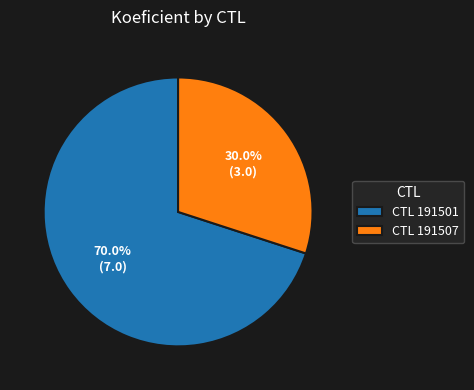

Is there a majority slice in this chart?

Yes